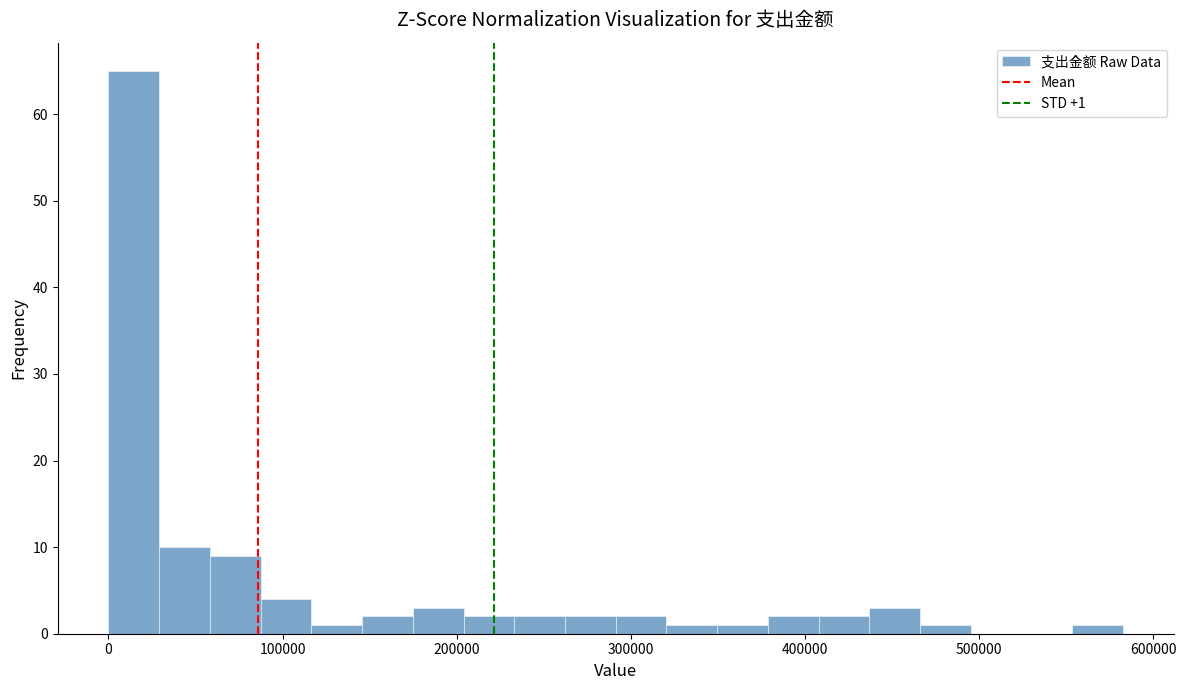

Around what value on the x-axis is the tallest bar? Give the approximate position of its centre, as read against the axis.

10000